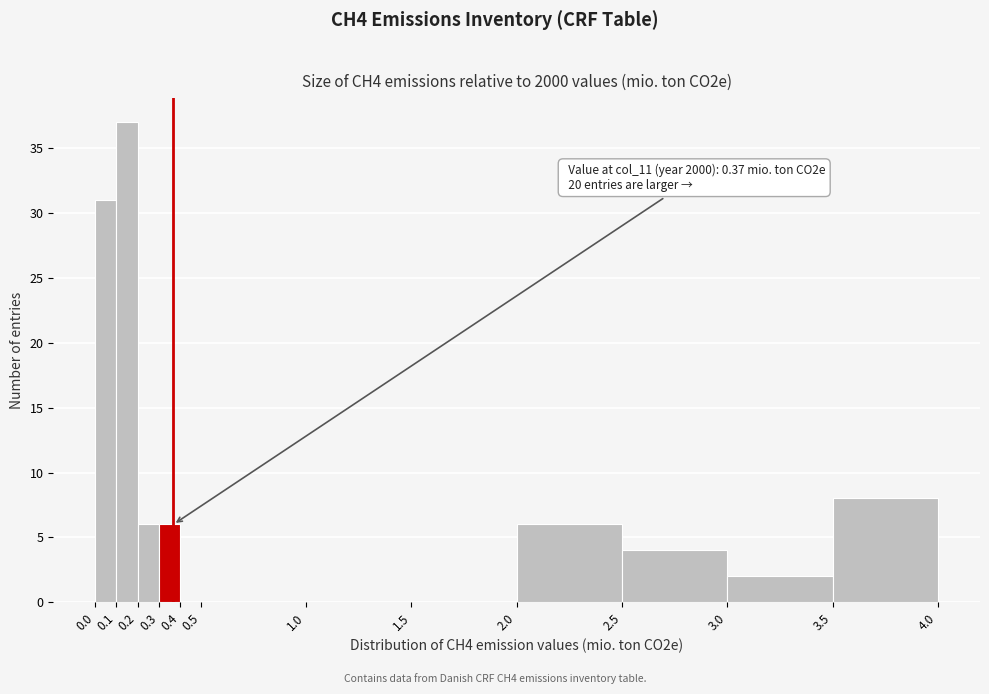

Over which range of the x-axis is the bar tallest?

0.1 to 0.2